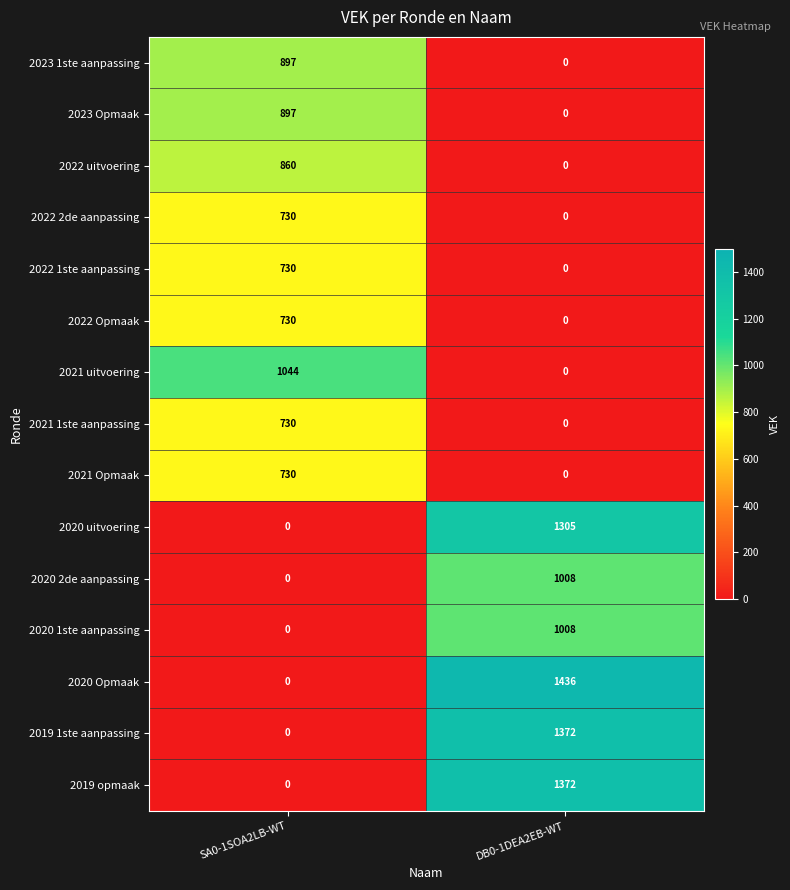

The value of 2019 opmaak at DB0-1DEA2EB-WT is 1372. True or false?

True